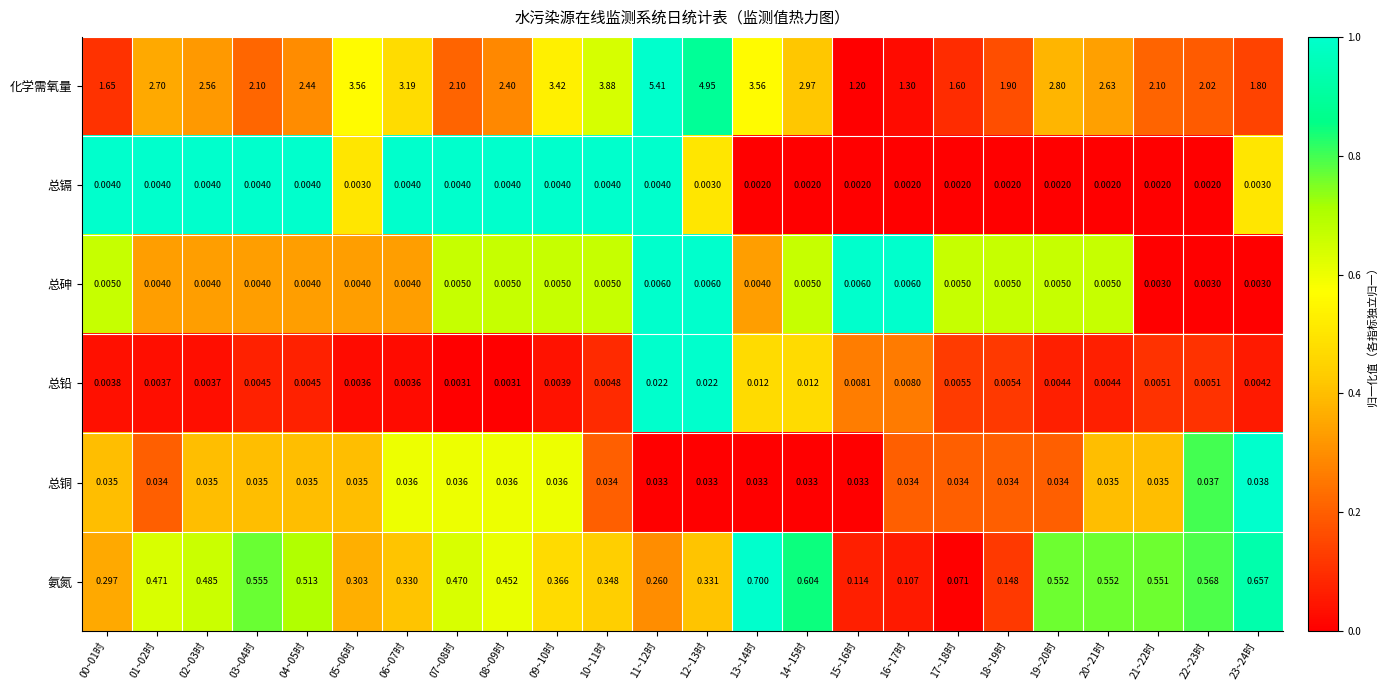

Rank the series at 15~16时 from highest to lowest value.

化学需氧量, 氨氮, 总铜, 总铅, 总砷, 总镉